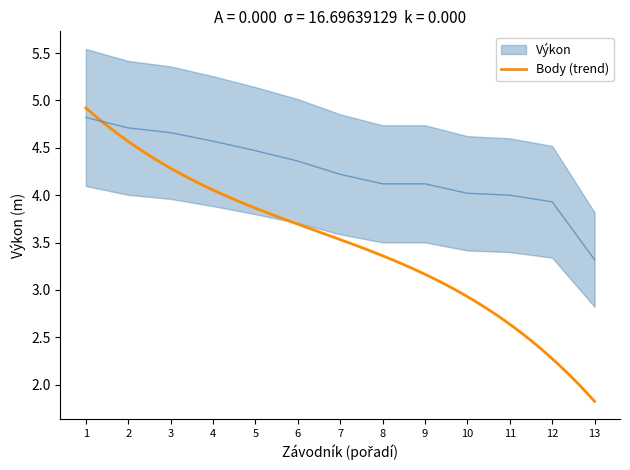

Does the chart display data point markers on the line(s)?

No